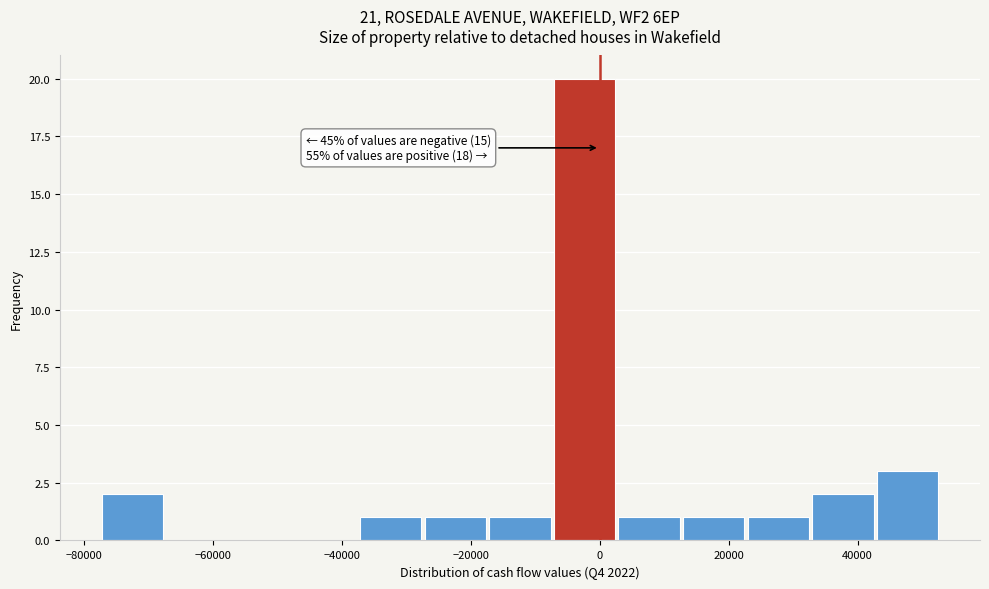

Over which range of the x-axis is the bar tallest?

-8000 to 2000